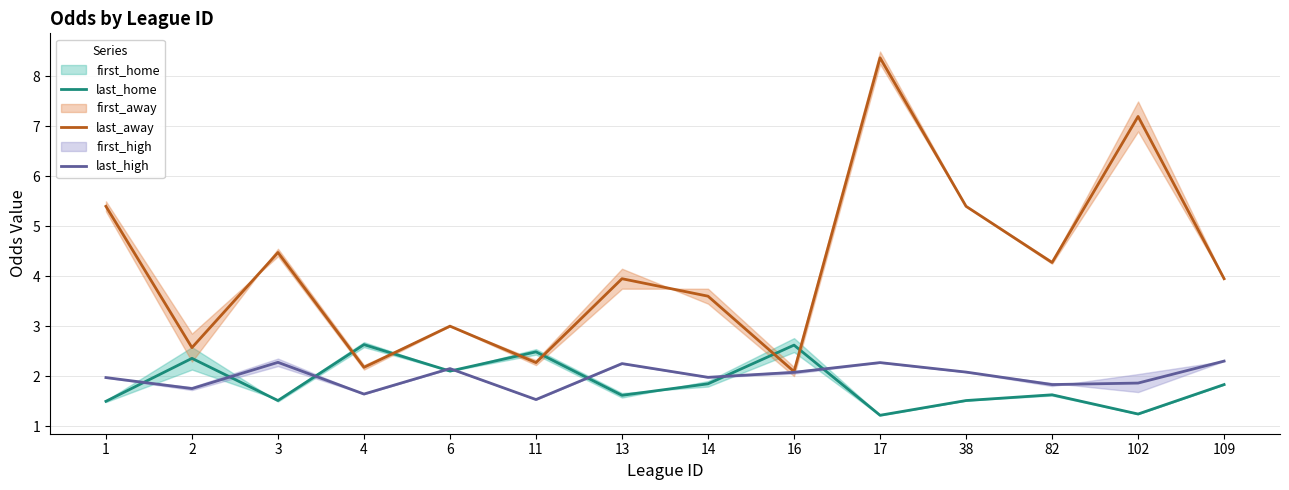

What is the minimum value for last_high?

1.5